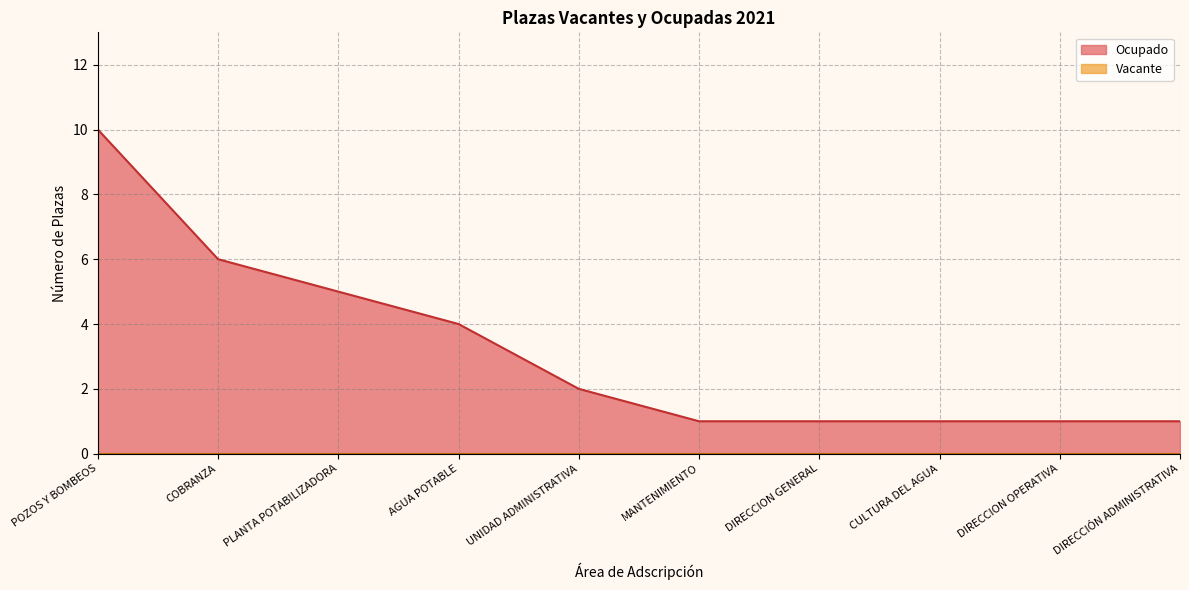

How many lines are shown in the chart?

2